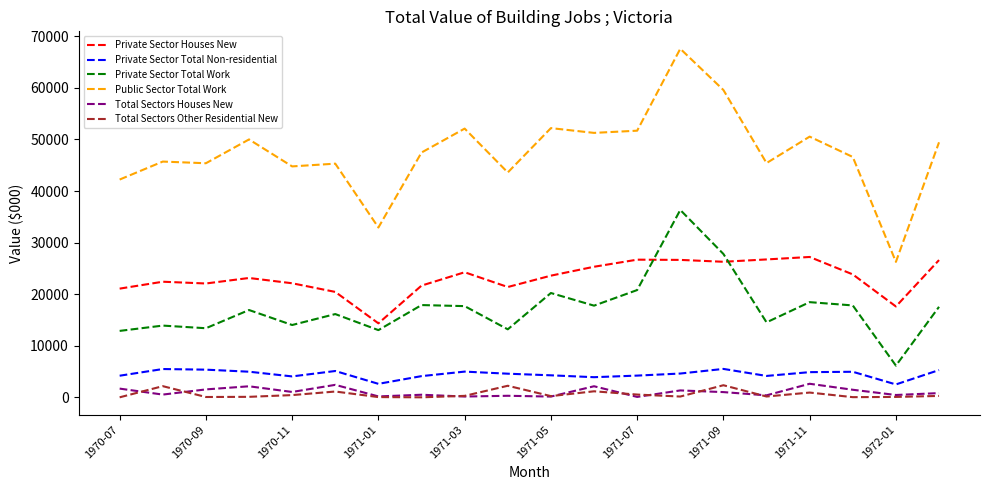

True or false: Private Sector Total Work and Total Sectors Other Residential New intersect in this chart.

False